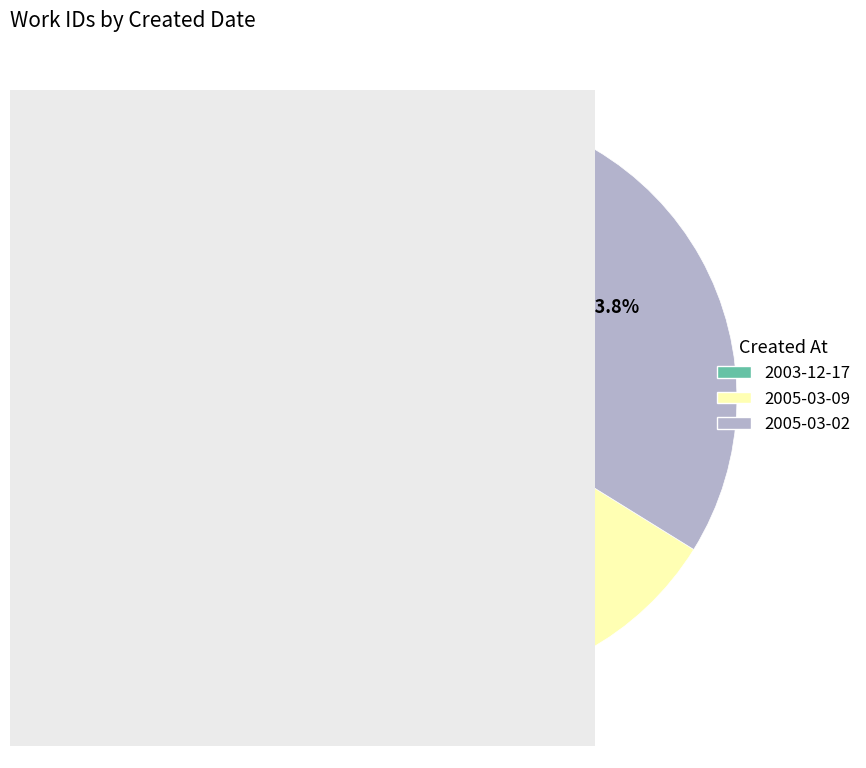

To the nearest percent, what percentage of the pie is 2005-03-09?

33%